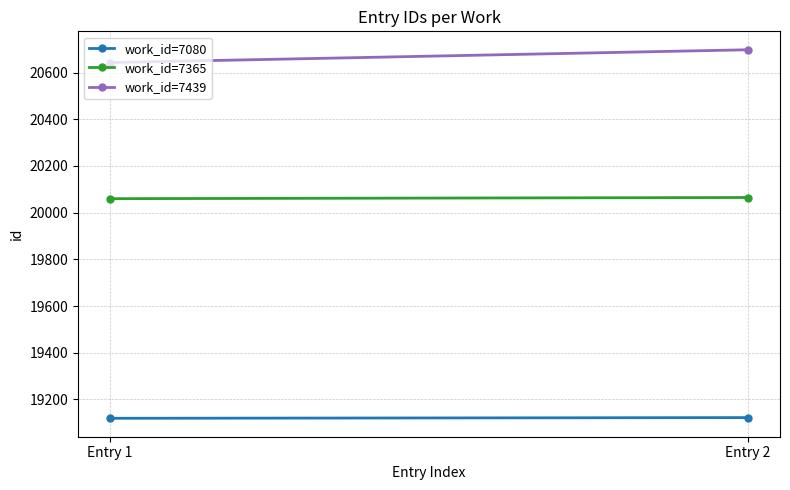

Which category has the lowest value across all series?

Entry 1